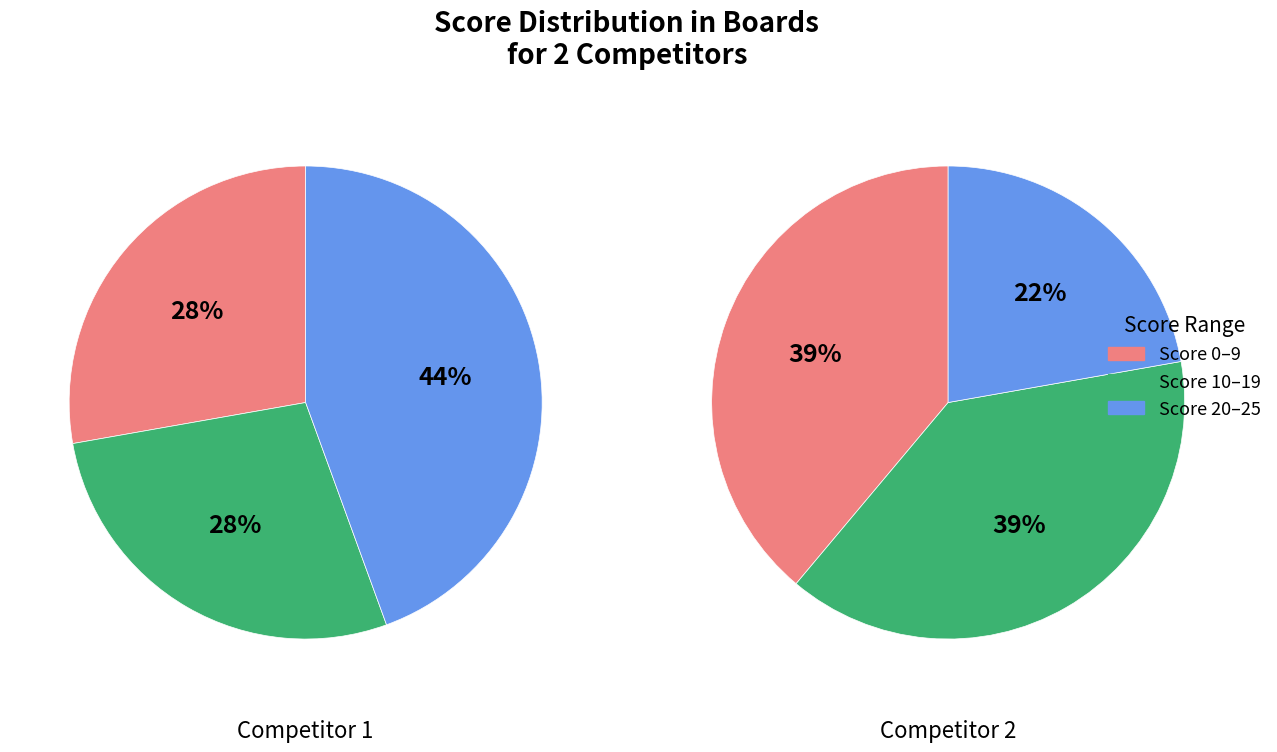

Which series has the widest spread of values?

Competitor 2 wins